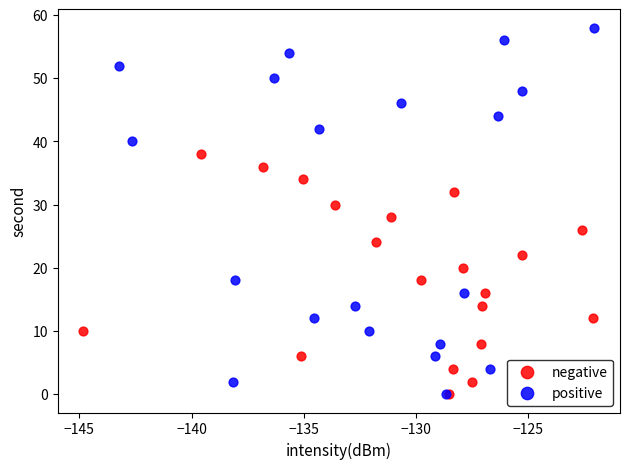

Which series contains the highest Y value?

positive